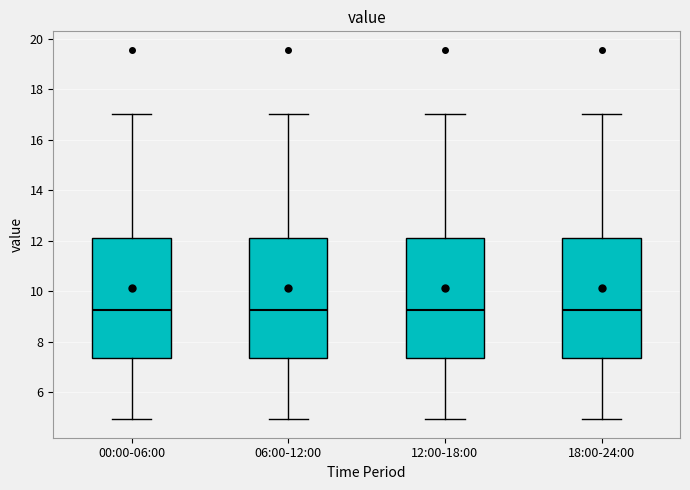

Reading left to right, transcribe this box plot: for each box, give where its median line is, the range the box spans, and where its two whiskers end, as read against the y-axis. The values are not printed on the chart, so give them approximately, as read against the axis.

00:00-06:00: median 9.2, box 7.4 to 12.2, whiskers 5.0 to 17.0
06:00-12:00: median 9.2, box 7.4 to 12.2, whiskers 5.0 to 17.0
12:00-18:00: median 9.2, box 7.4 to 12.2, whiskers 5.0 to 17.0
18:00-24:00: median 9.2, box 7.4 to 12.2, whiskers 5.0 to 17.0